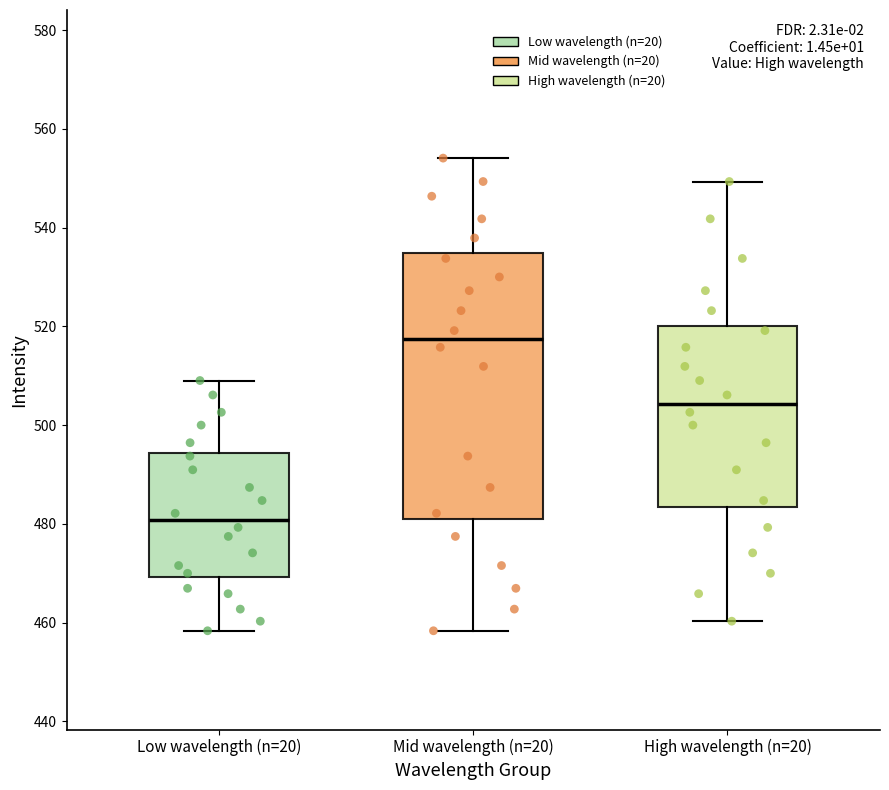

Reading left to right, transcribe this box plot: for each box, give where its median line is, the range the box spans, and where its two whiskers end, as read against the y-axis. The values are not printed on the chart, so give them approximately, as read against the axis.

Low wavelength (n=20): median 480, box 470 to 494, whiskers 458 to 510
Mid wavelength (n=20): median 518, box 480 to 534, whiskers 458 to 554
High wavelength (n=20): median 504, box 484 to 520, whiskers 460 to 550